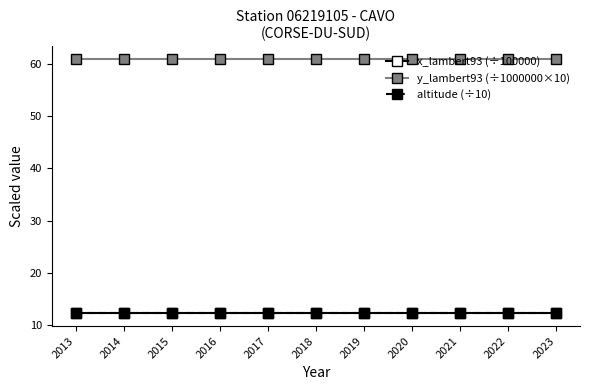

What is the lowest value of the y_lambert93 (÷1000000×10) series?

60.9